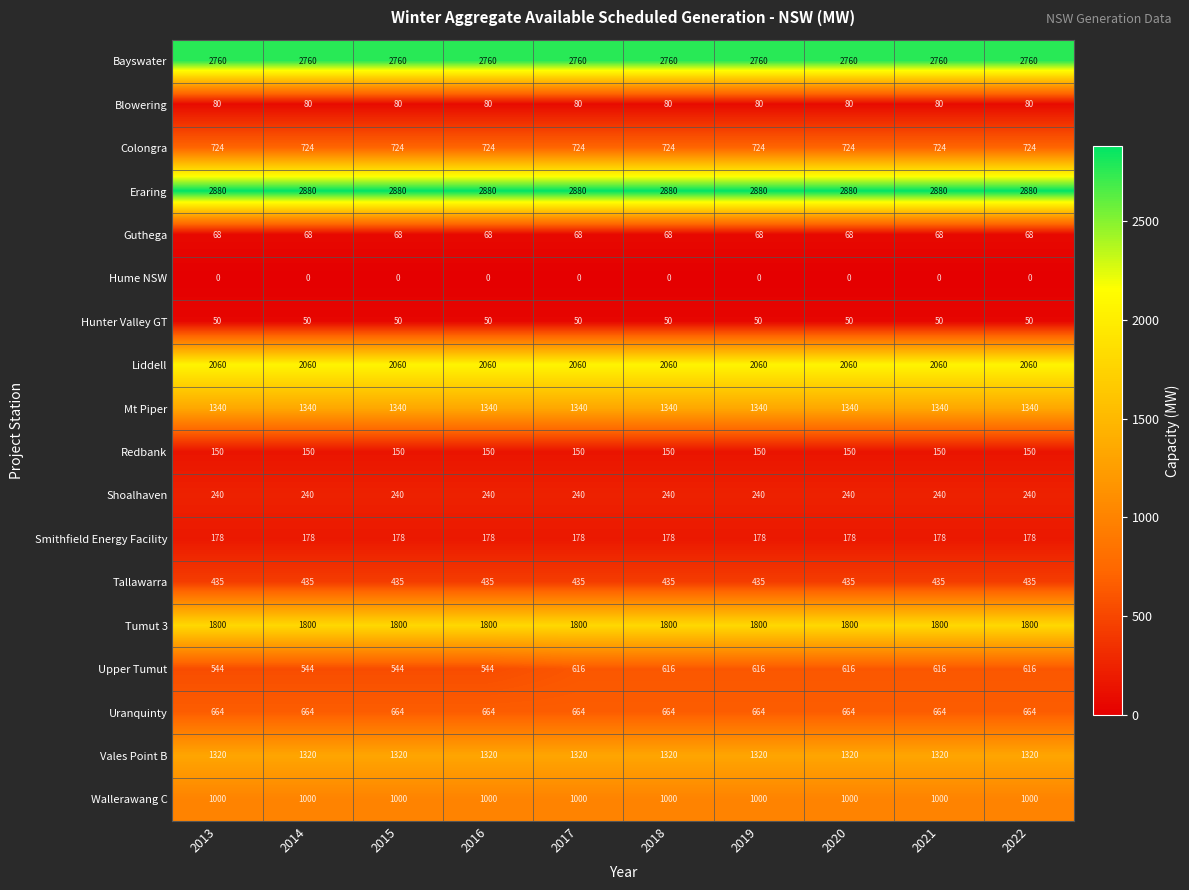

List the series in order of their peak value, lowest first.

Hume NSW, Hunter Valley GT, Guthega, Blowering, Redbank, Smithfield Energy Facility, Shoalhaven, Tallawarra, Upper Tumut, Uranquinty, Colongra, Wallerawang C, Vales Point B, Mt Piper, Tumut 3, Liddell, Bayswater, Eraring